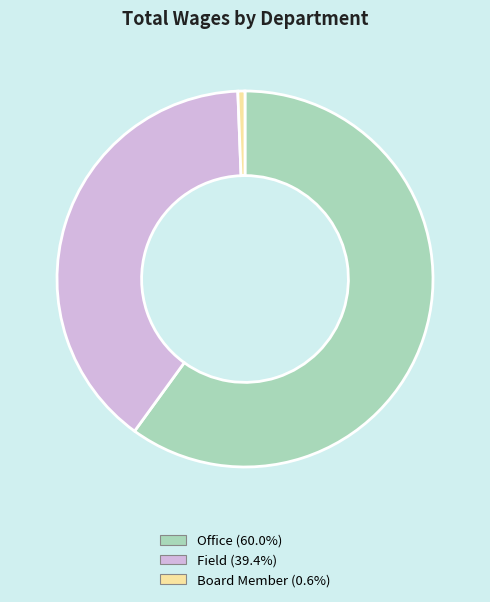

How many segments does this pie chart have?

3